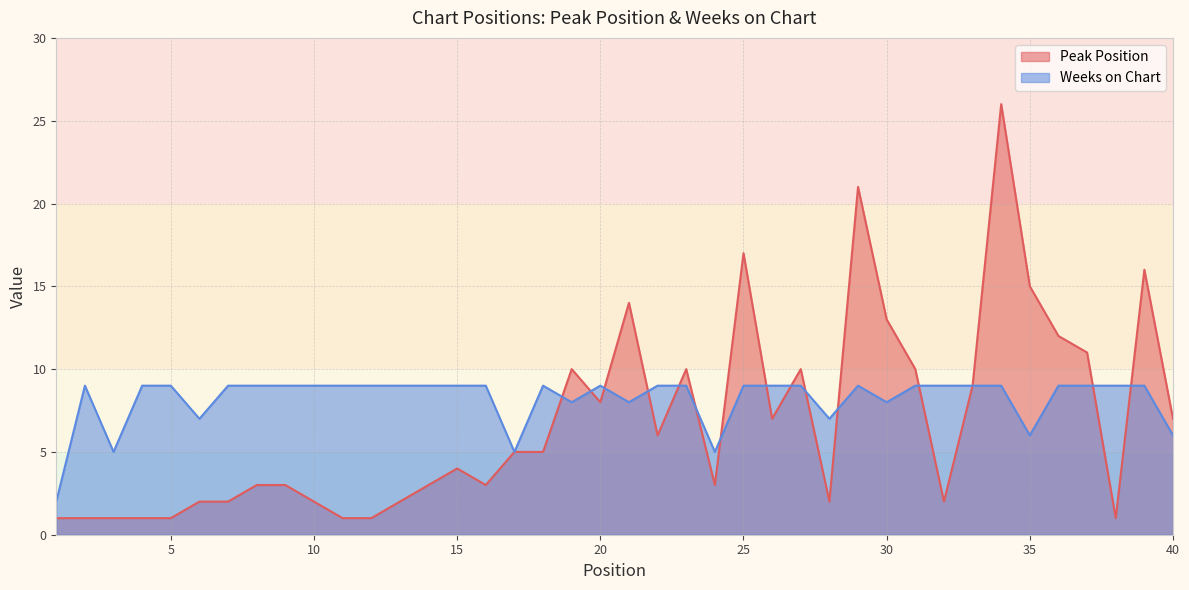

What is the value of the Weeks on Chart point at the 27th from the left?

9